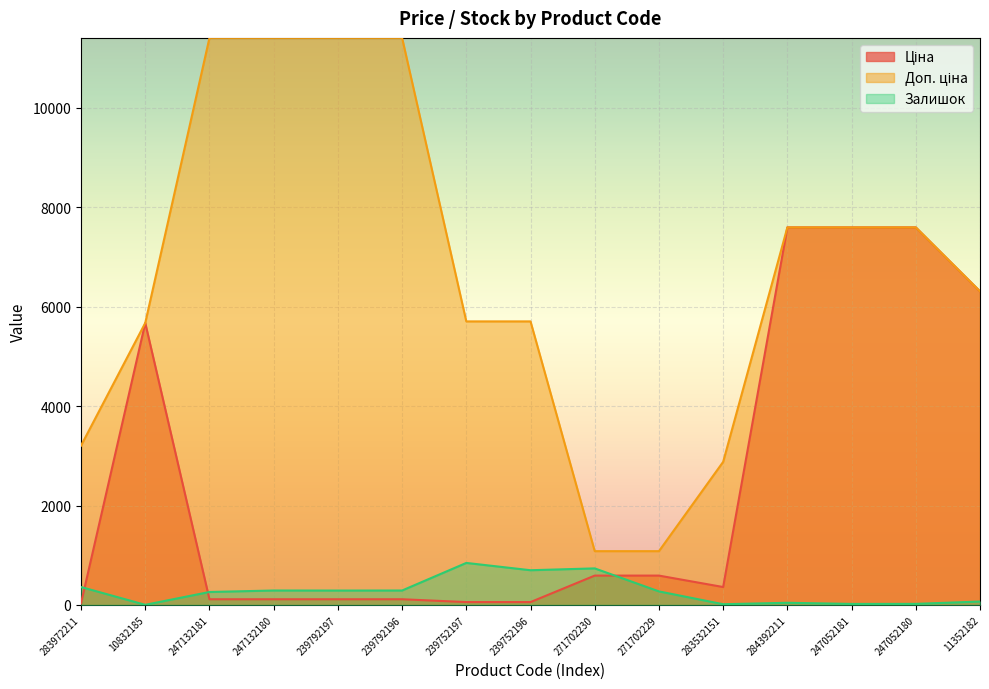

What value does the Ціна series have at 239752197?

57.0